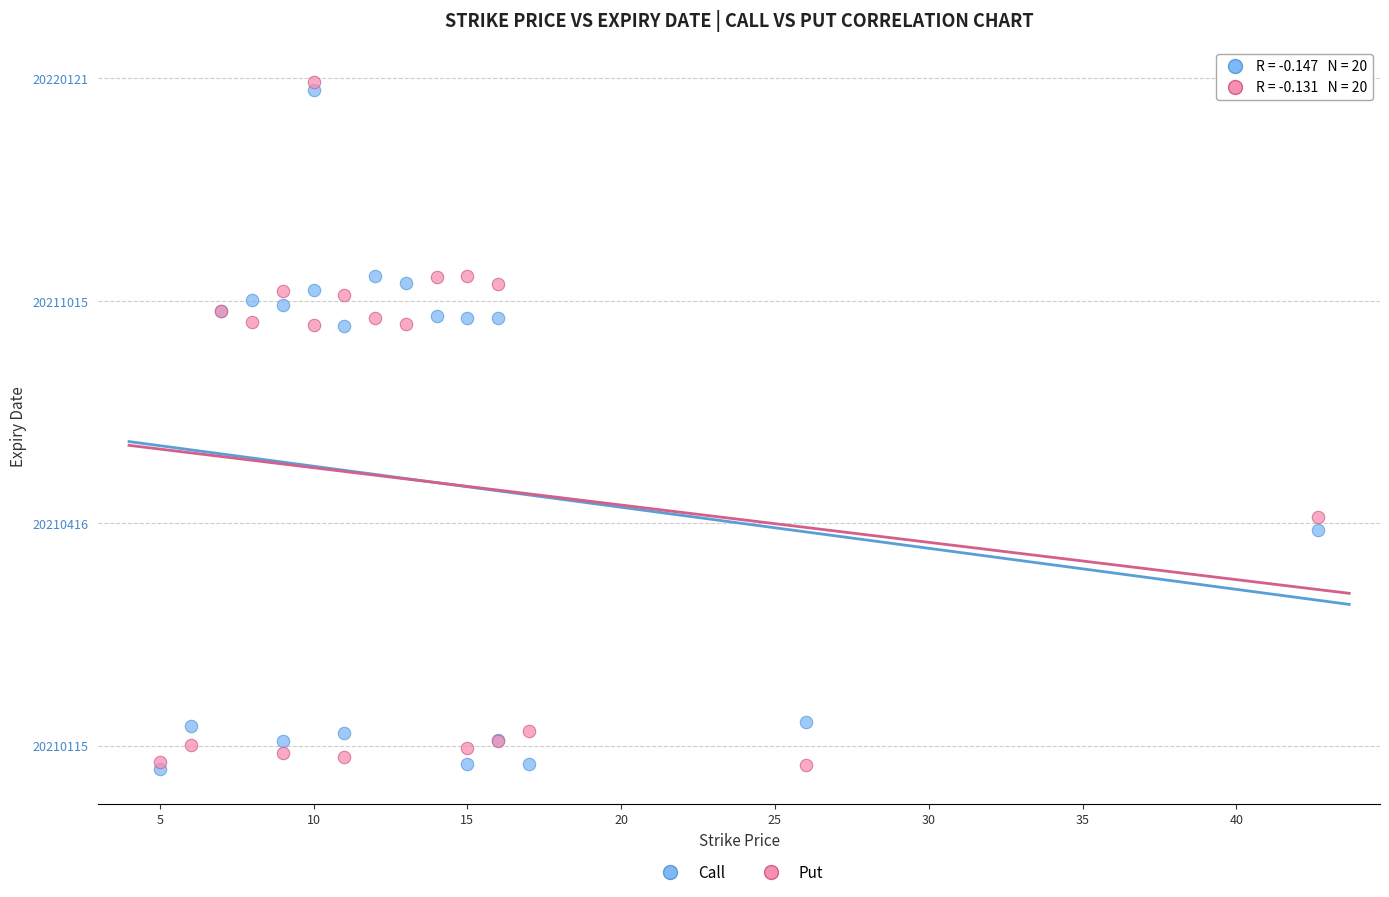

Which series has the widest spread of Y values?

Put